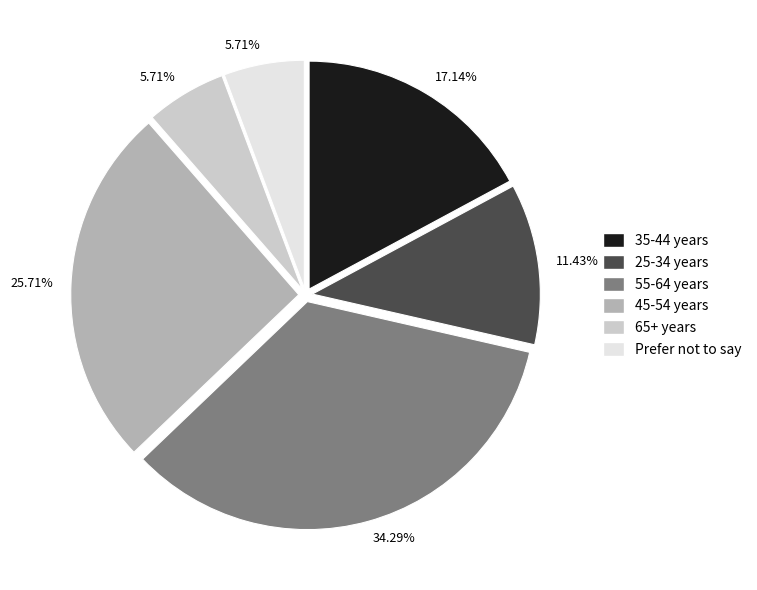

What is the total percentage of 25-34 years and 45-54 years?

37.1%